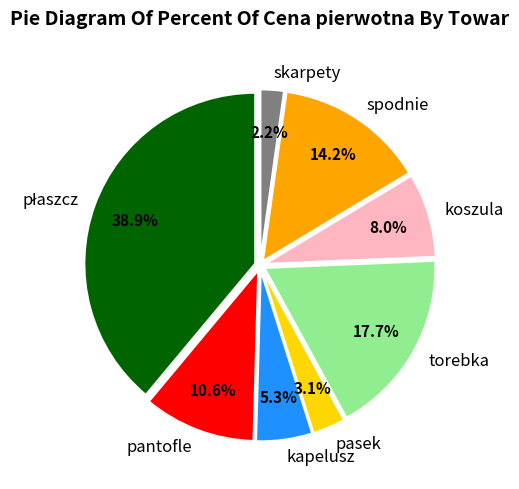

Does koszula represent more than half of the total?

No